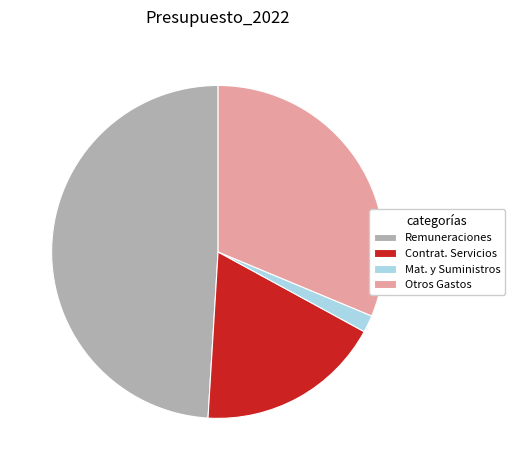

True or false: Otros Gastos accounts for 43% of the total.

False